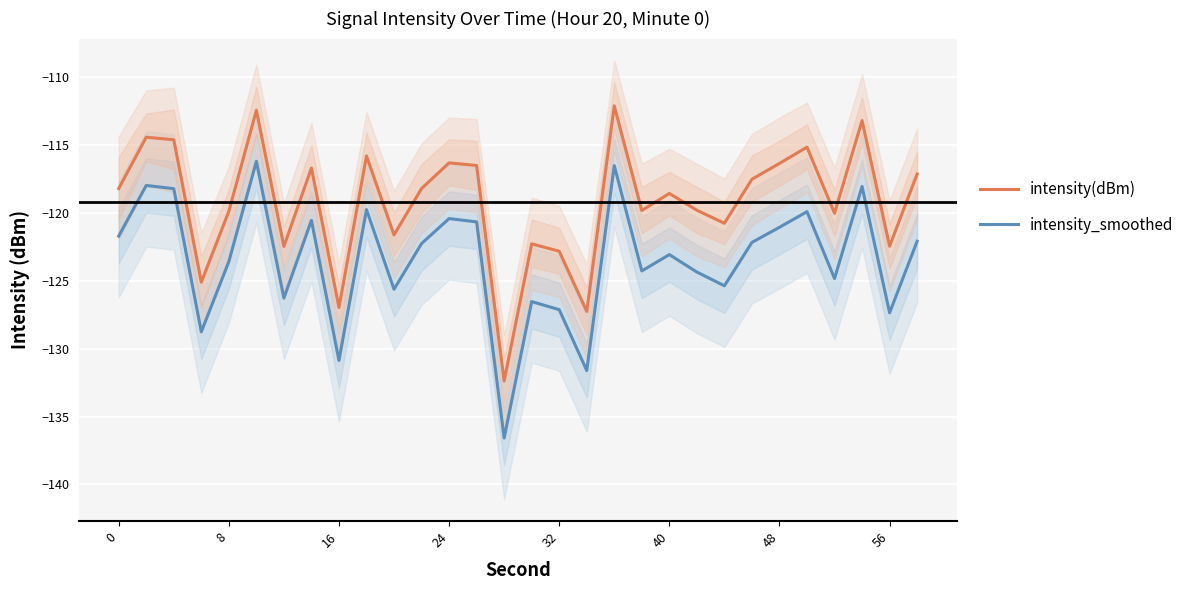

Reading left to right, transcribe all the data shown in this chart.

intensity(dBm): -118.2	-114.4	-114.6	-125.1	-119.9	-112.5	-122.5	-116.7	-127.0	-115.8	-121.6	-118.2	-116.3	-116.5	-132.4	-122.3	-122.8	-127.3	-112.1	-119.8	-118.6	-119.8	-120.8	-117.5	-116.4	-115.2	-120.0	-113.2	-122.5	-117.2
intensity_smoothed: -121.7	-118.0	-118.2	-128.8	-123.6	-116.2	-126.3	-120.6	-130.9	-119.8	-125.6	-122.3	-120.4	-120.7	-136.6	-126.5	-127.1	-131.6	-116.5	-124.3	-123.1	-124.4	-125.4	-122.2	-121.1	-119.9	-124.8	-118.1	-127.4	-122.1